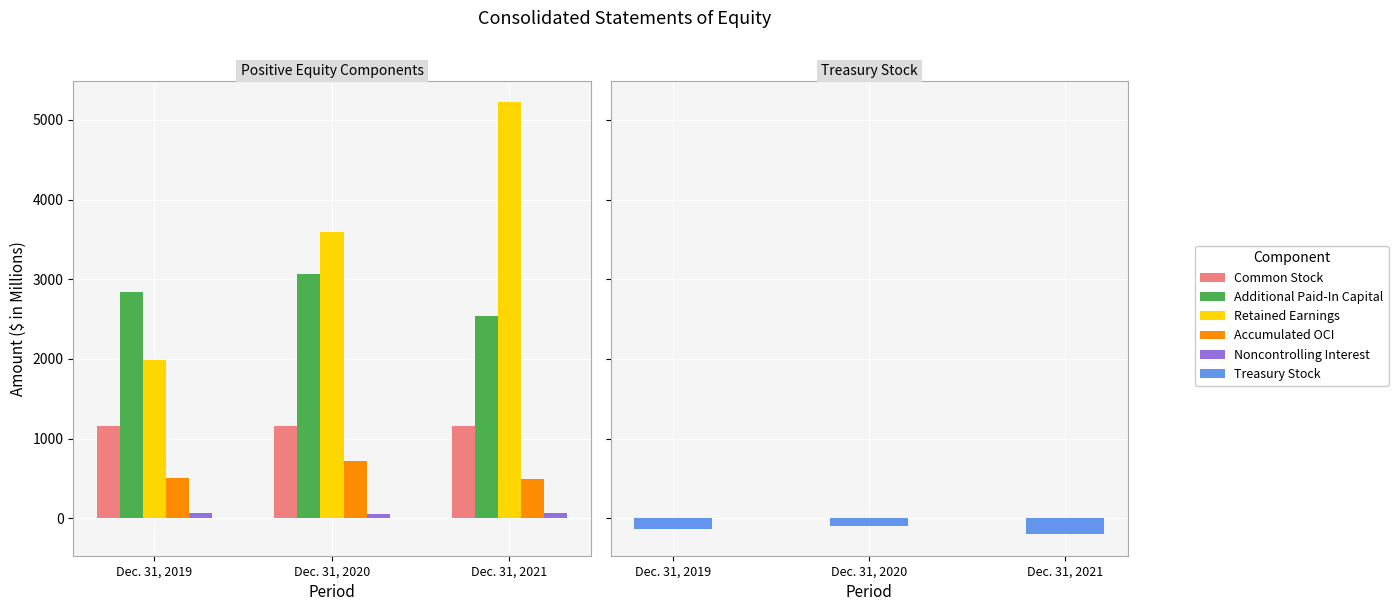

Reading left to right, transcribe all the data shown in this chart.

Common Stock: 1157	1157	1157
Additional Paid-In Capital: 2843	3062	2533
Retained Earnings: 1991	3599	5223
Accumulated OCI: 509	723	496
Noncontrolling Interest: 65	58	64
Treasury Stock: -141	-93	-200